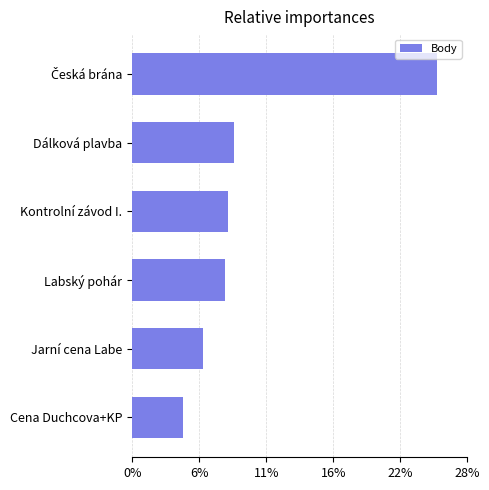

How many values are below 754?

3